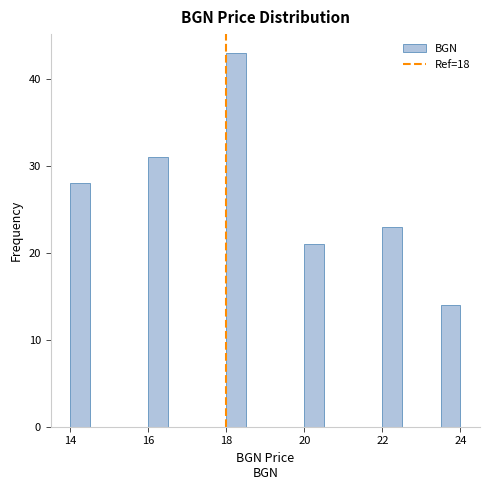

Around what value on the x-axis is the tallest bar? Give the approximate position of its centre, as read against the axis.

18.2